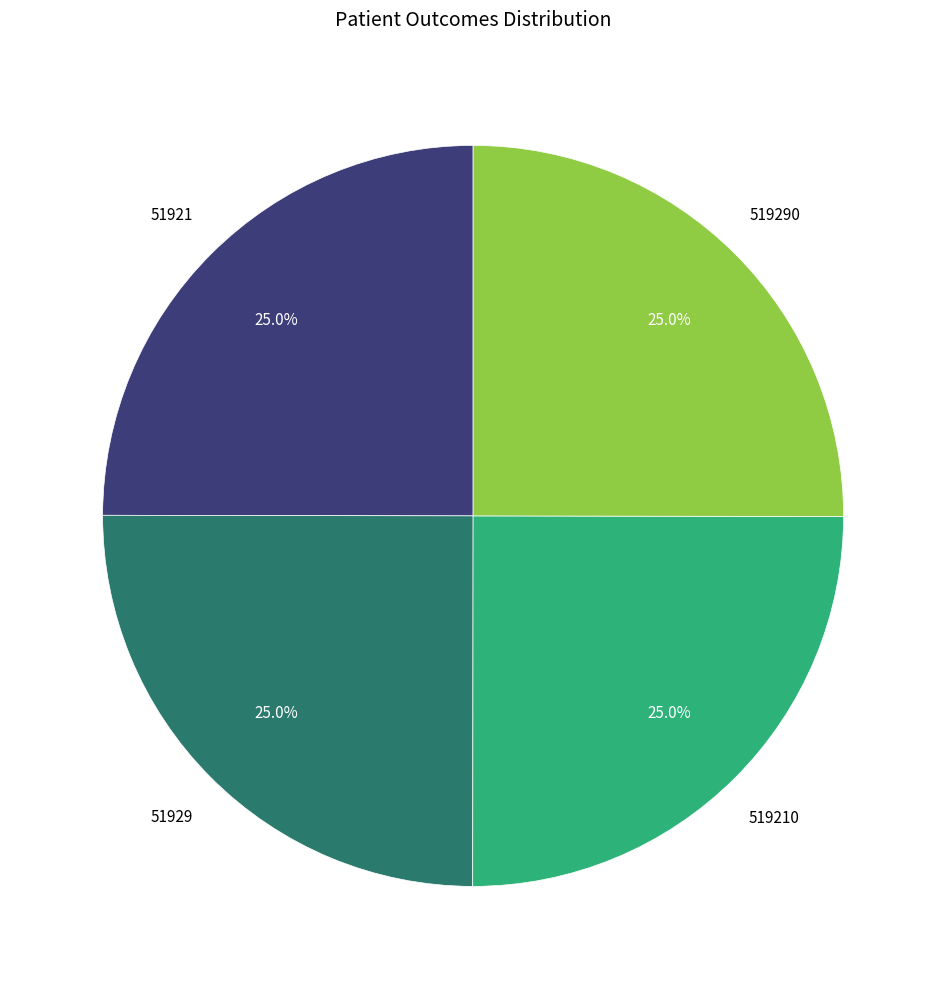

Is 519290 the majority of the pie?

No